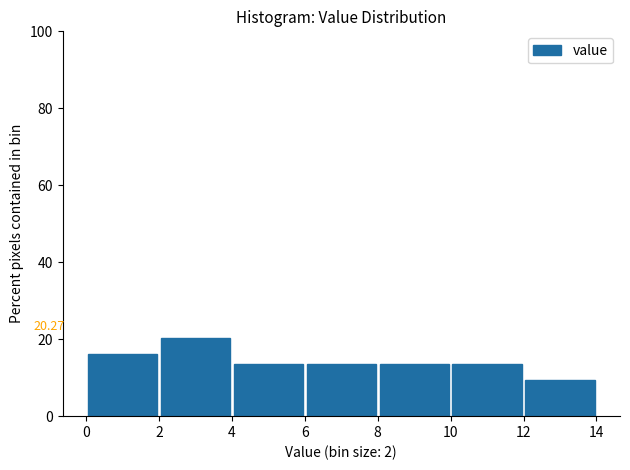

Which range on the x-axis has the tallest bar?

2 to 4